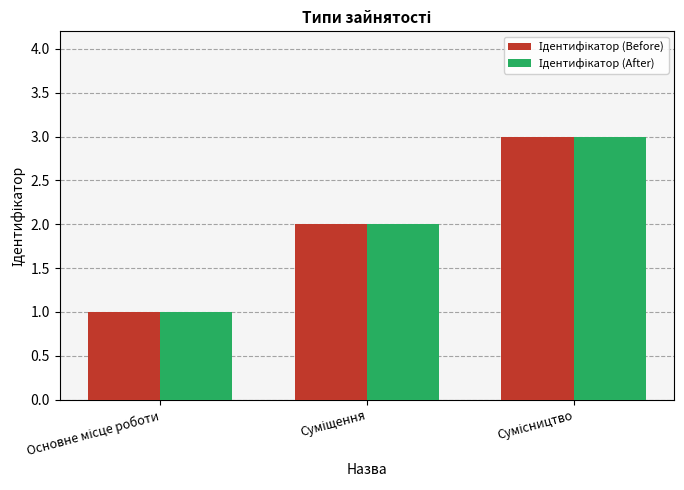

What is the greatest value displayed?

3